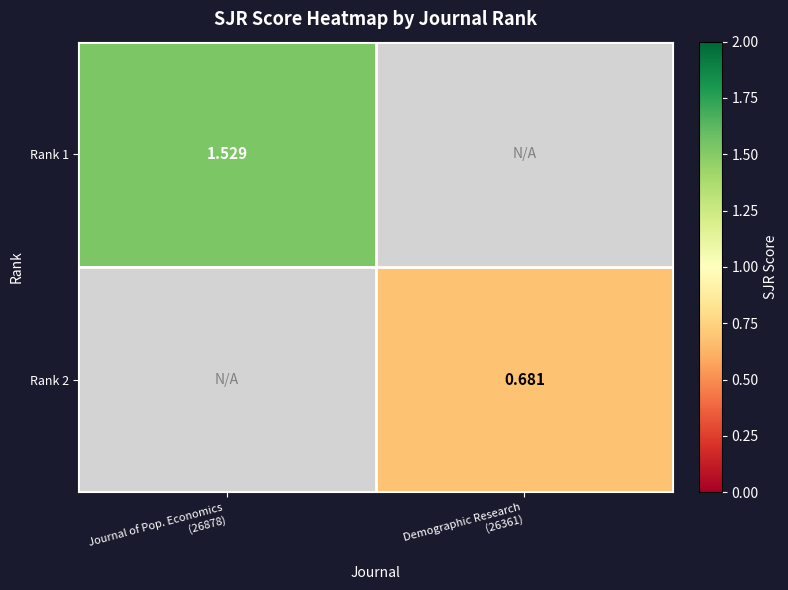

Rank the series by their maximum value, from highest to lowest.

Rank 1, Rank 2